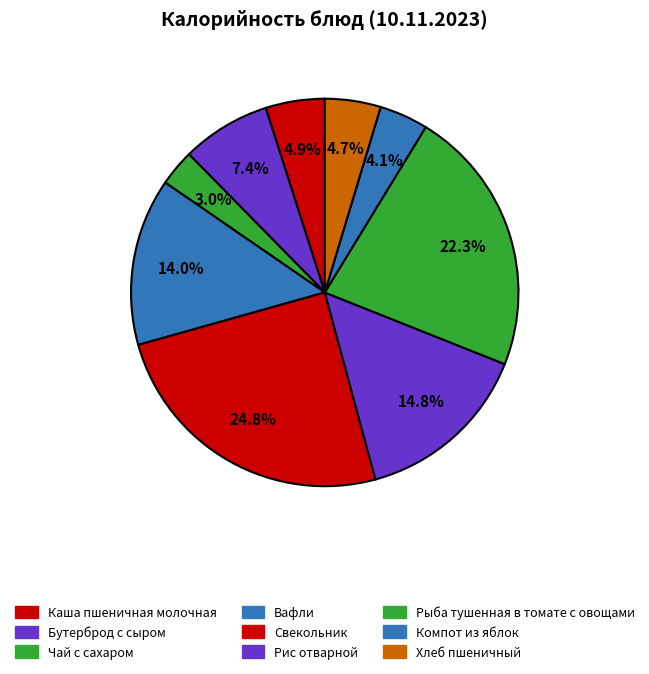

To the nearest percent, what is the average slice percentage?

11%